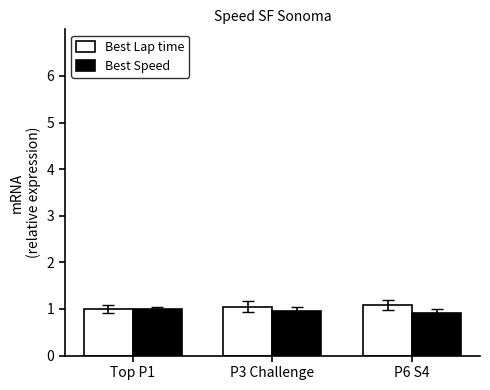

What position from the right is P3 Challenge?

2